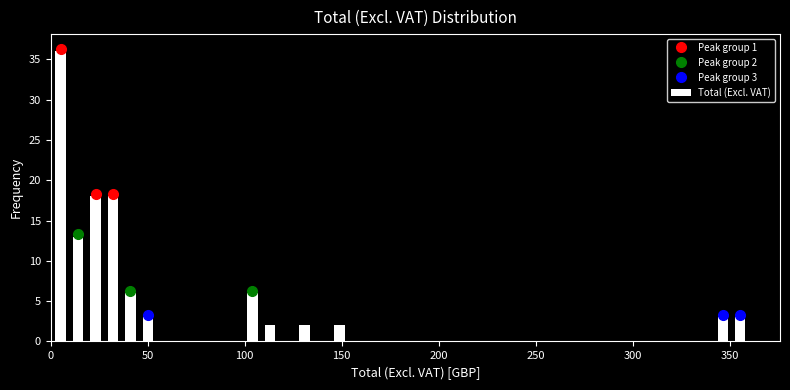

Around what value on the x-axis is the tallest bar? Give the approximate position of its centre, as read against the axis.

5